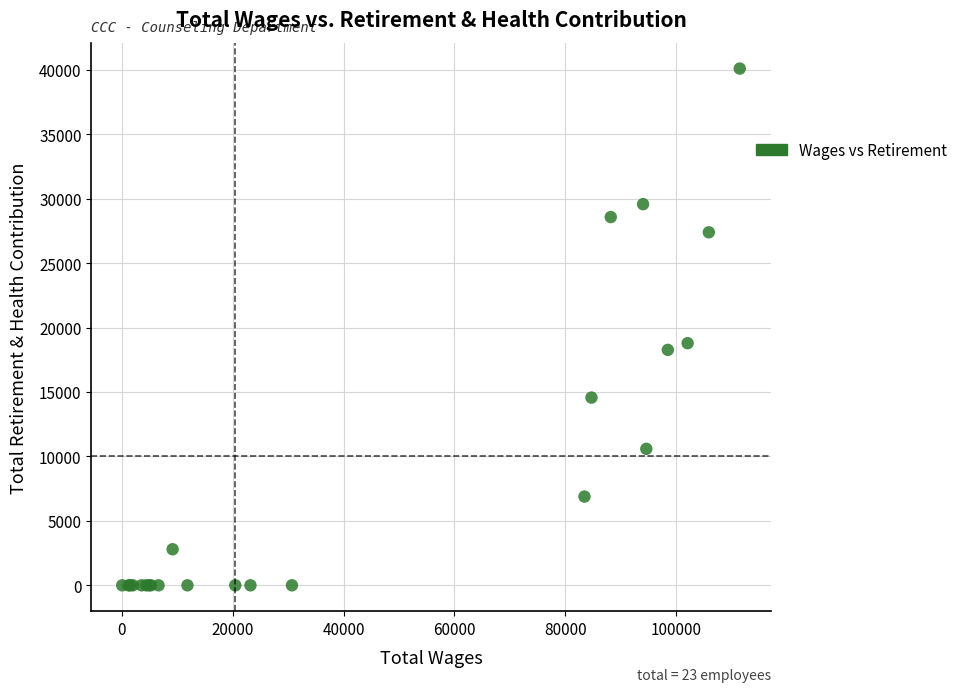

What Y value in the scatter plot is closest to 20051?

18789